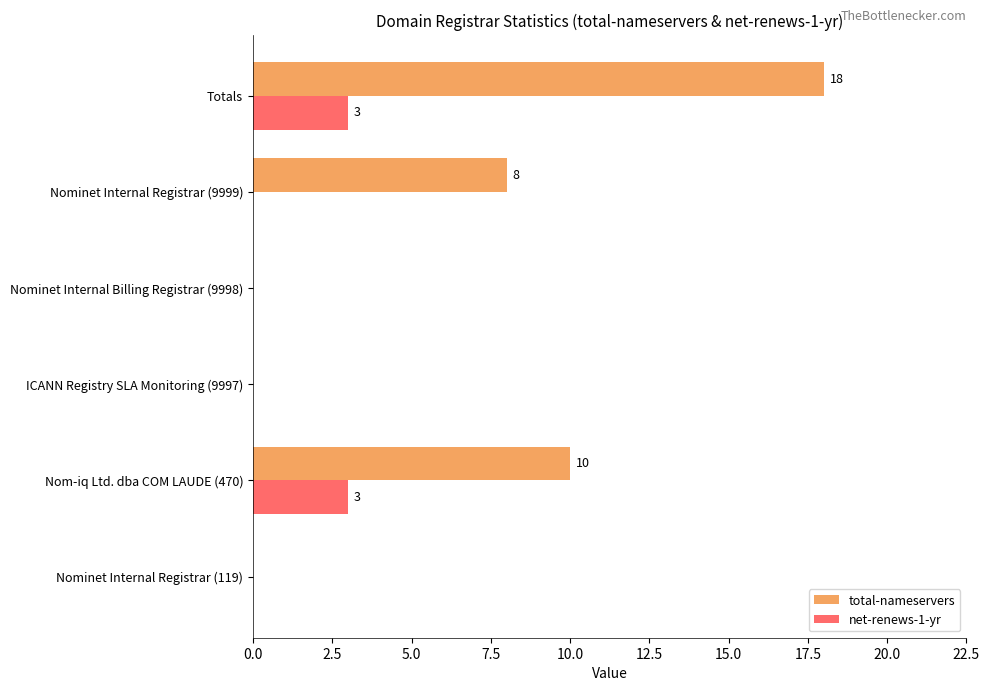

What is the sum of the net-renews-1-yr values at Totals and Nom-iq Ltd. dba COM LAUDE (470)?

6